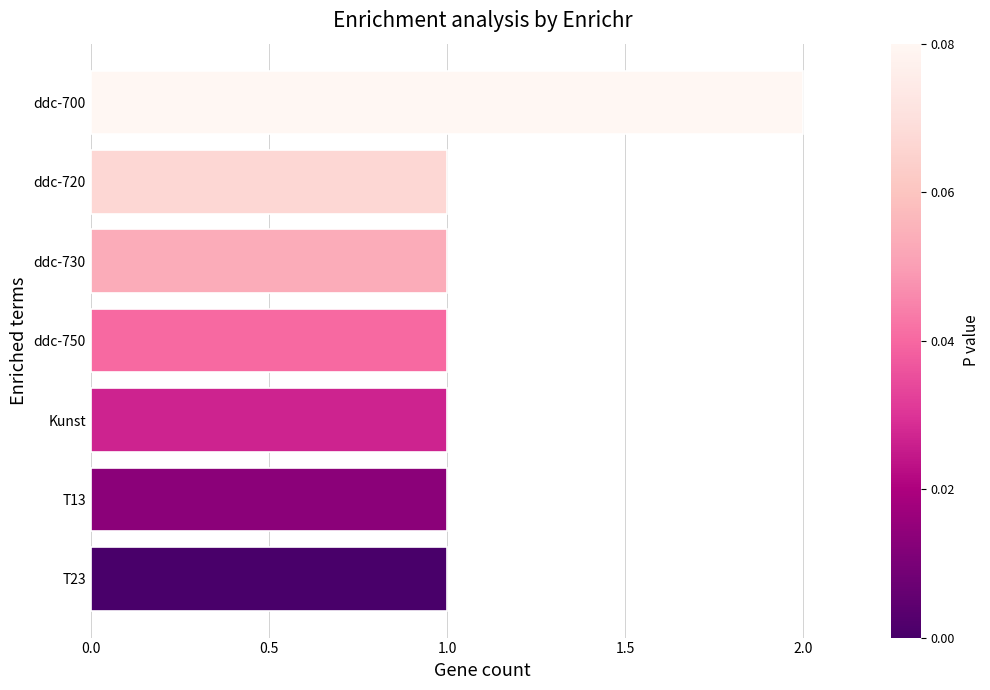

True or false: the data shows 1 at T13.

True